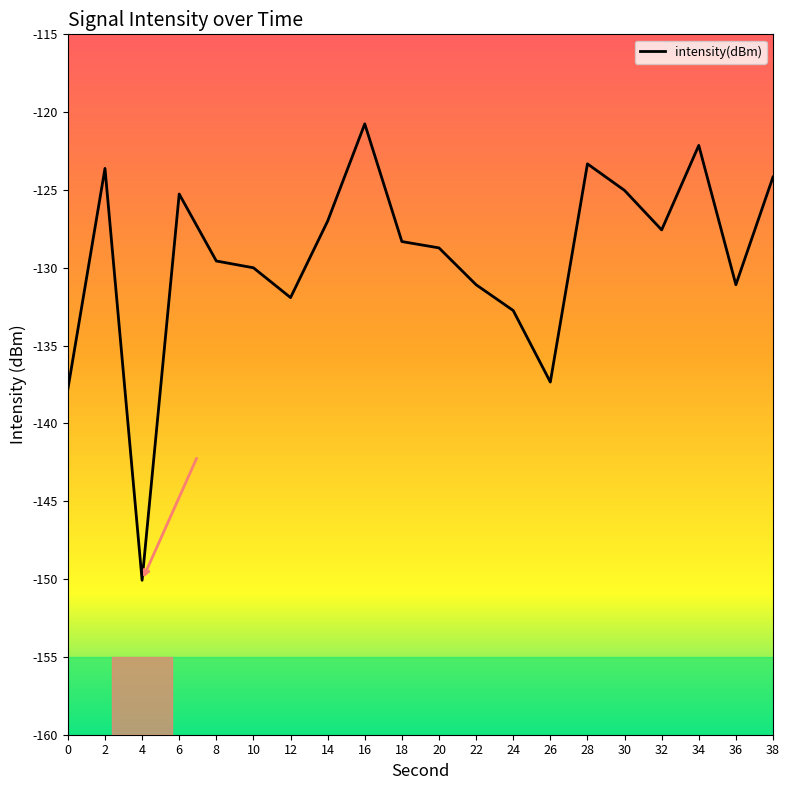

What is the sum of the values at 4 and 0?

-287.9